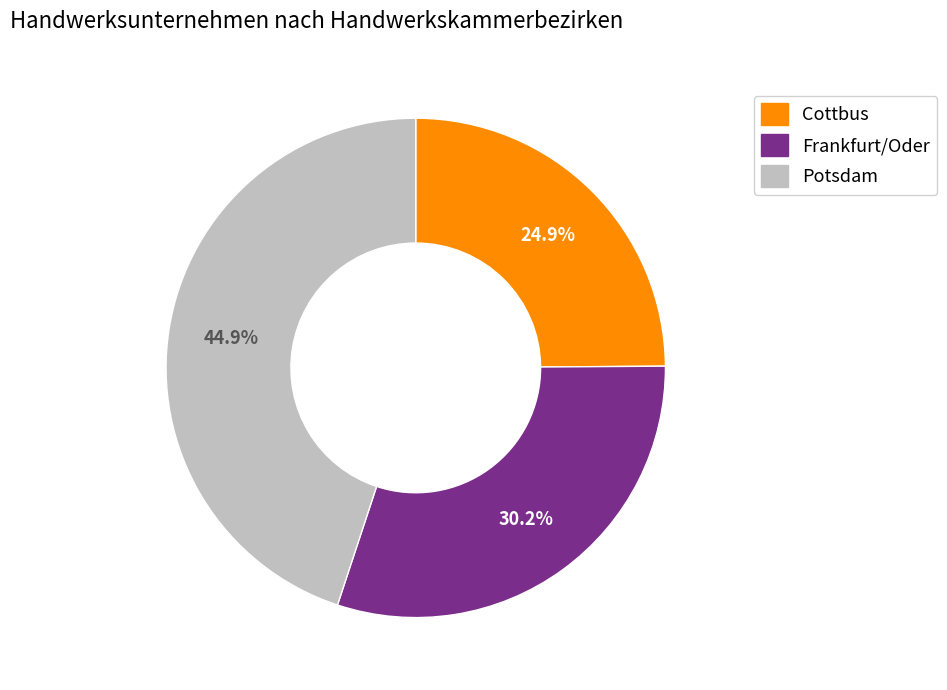

The Frankfurt/Oder slice represents 43% of the pie. True or false?

False